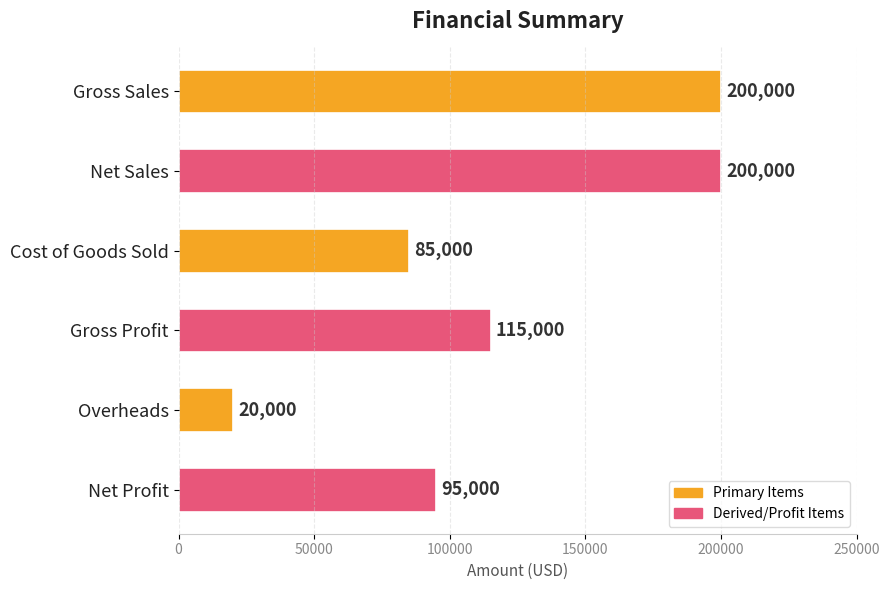

Which has a higher value, Overheads or Gross Sales?

Gross Sales